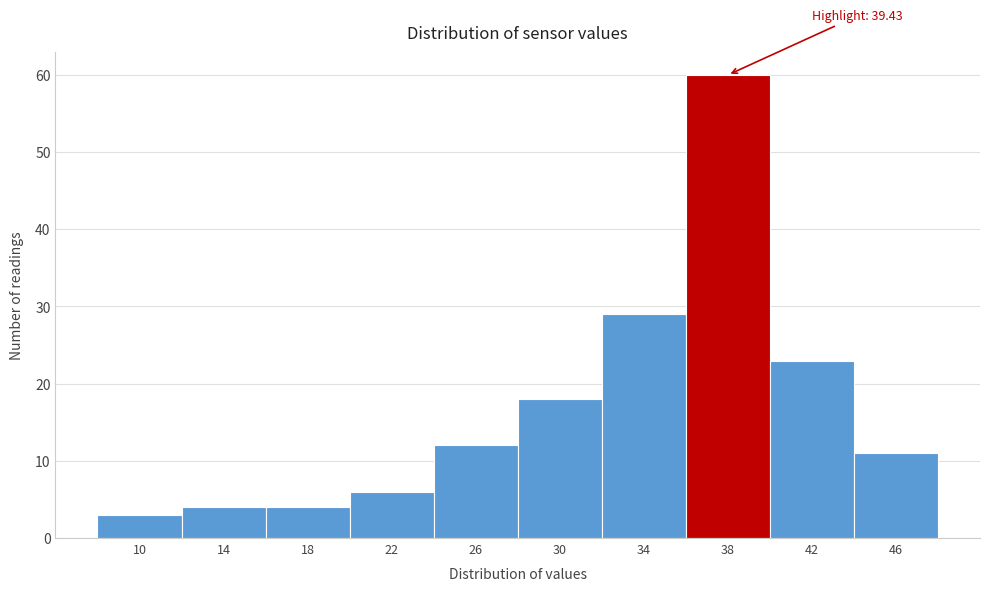

Reading left to right, what are all the values shown in this chart?

3	4	4	6	12	18	29	60	23	11